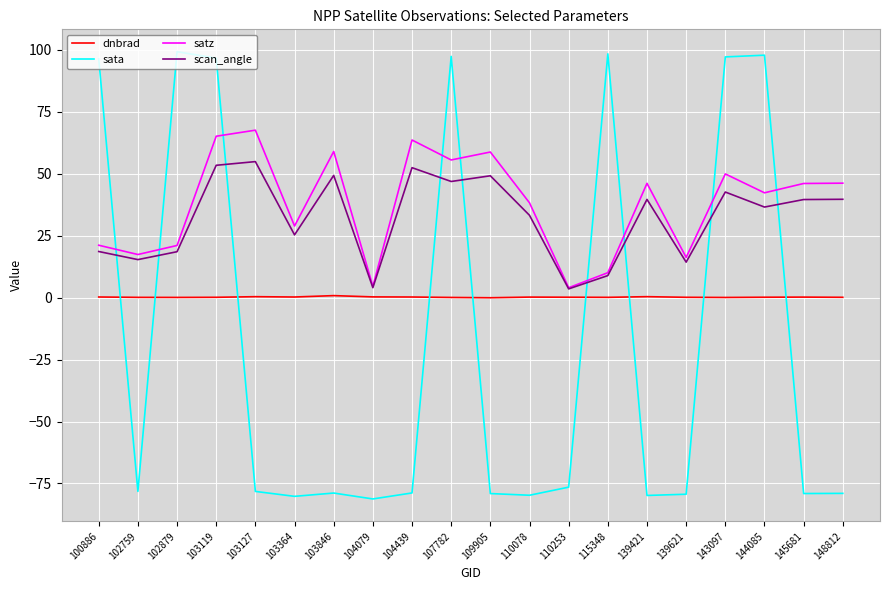

What is the difference between the highest and lowest values at 144085?

97.7